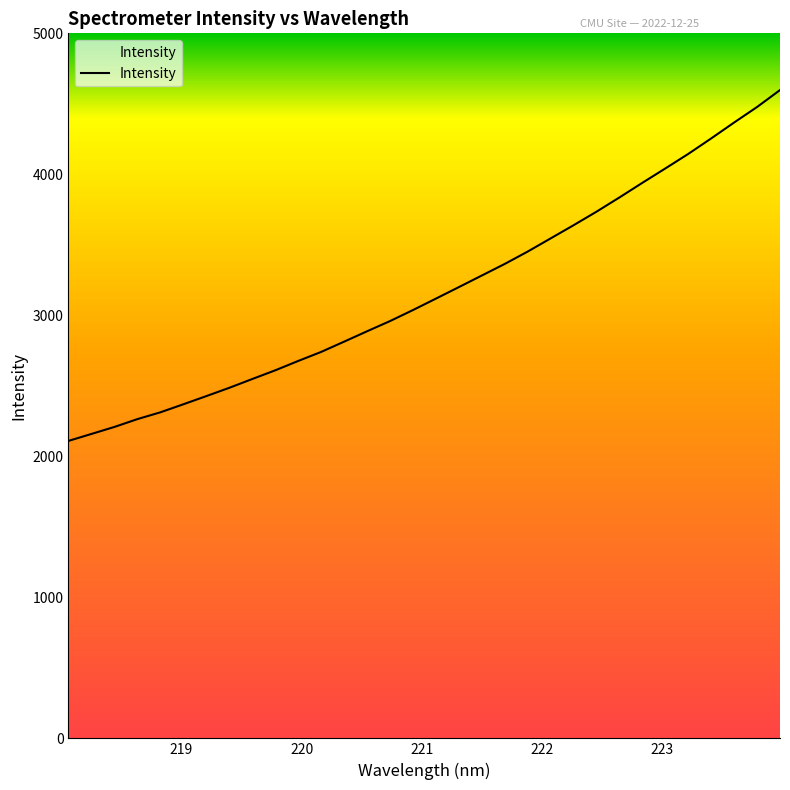

What is the minimum value shown in the chart?

2109.5